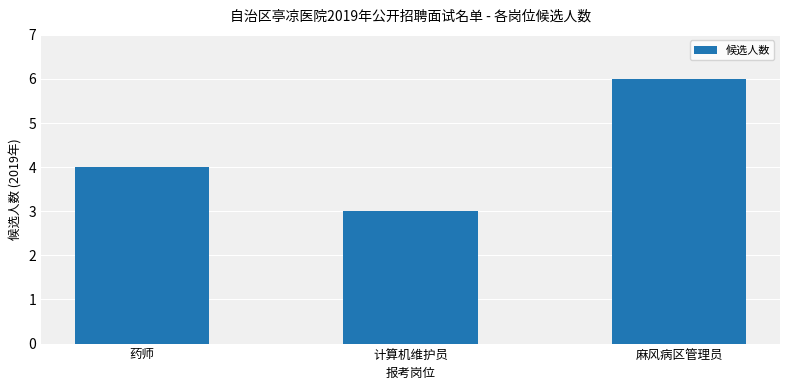

Reading right to left, what are all the values shown in this chart?

麻风病区管理员=6	计算机维护员=3	药师=4